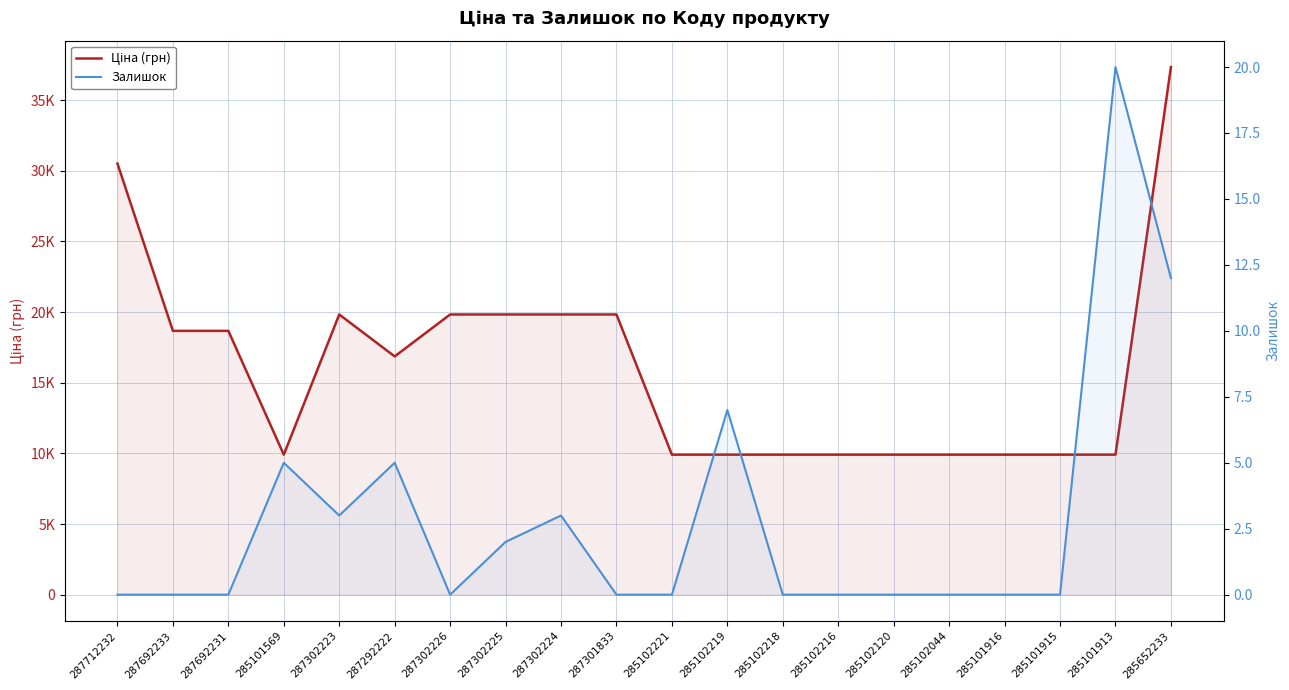

The Ціна (грн) series shows 14120.4 at 285102221. True or false?

False